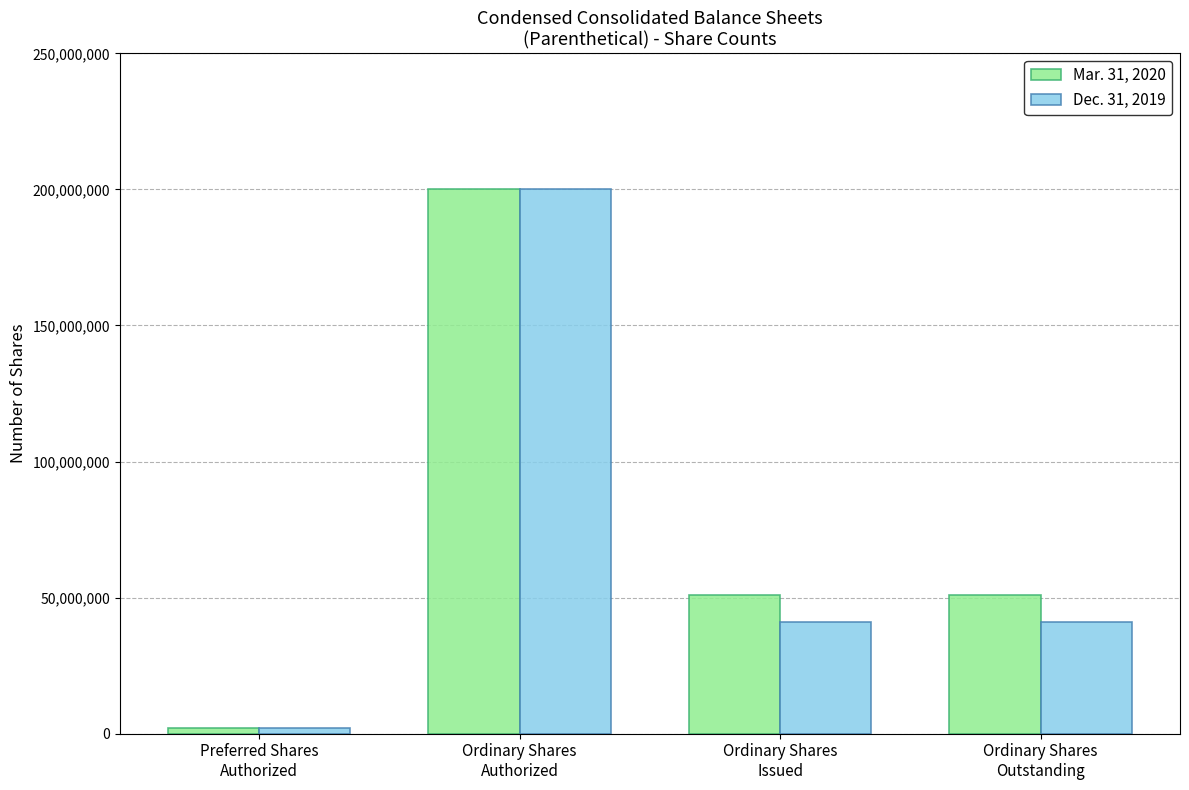

Reading left to right, extract all data points from this chart.

Mar. 31, 2020: Preferred Shares
Authorized=2000000	Ordinary Shares
Authorized=200000000	Ordinary Shares
Issued=50898866	Ordinary Shares
Outstanding=50898866
Dec. 31, 2019: Preferred Shares
Authorized=2000000	Ordinary Shares
Authorized=200000000	Ordinary Shares
Issued=41204025	Ordinary Shares
Outstanding=41204025